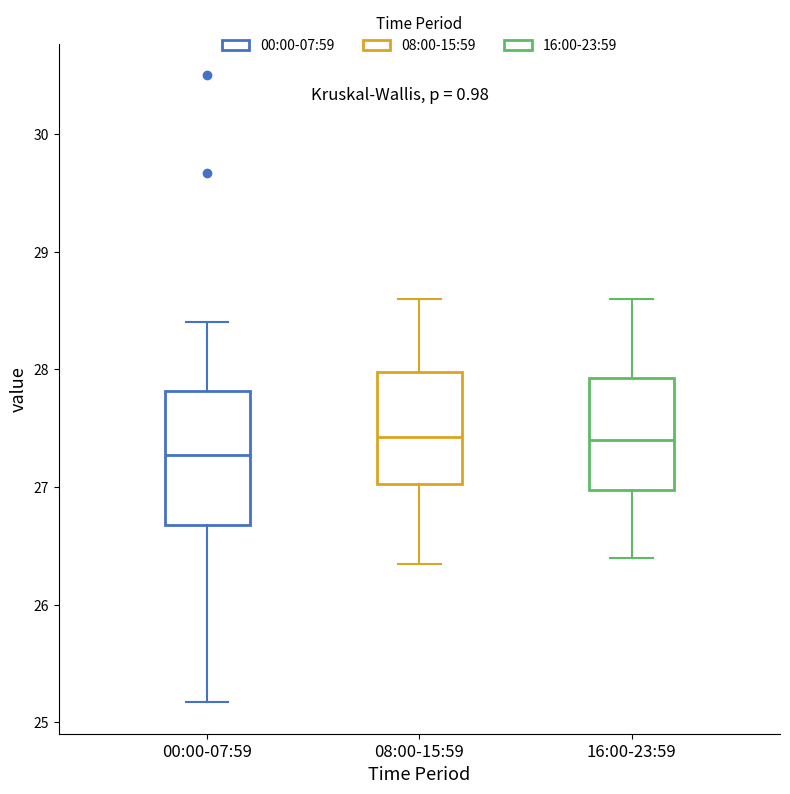

Which box has the lowest median line?

00:00-07:59